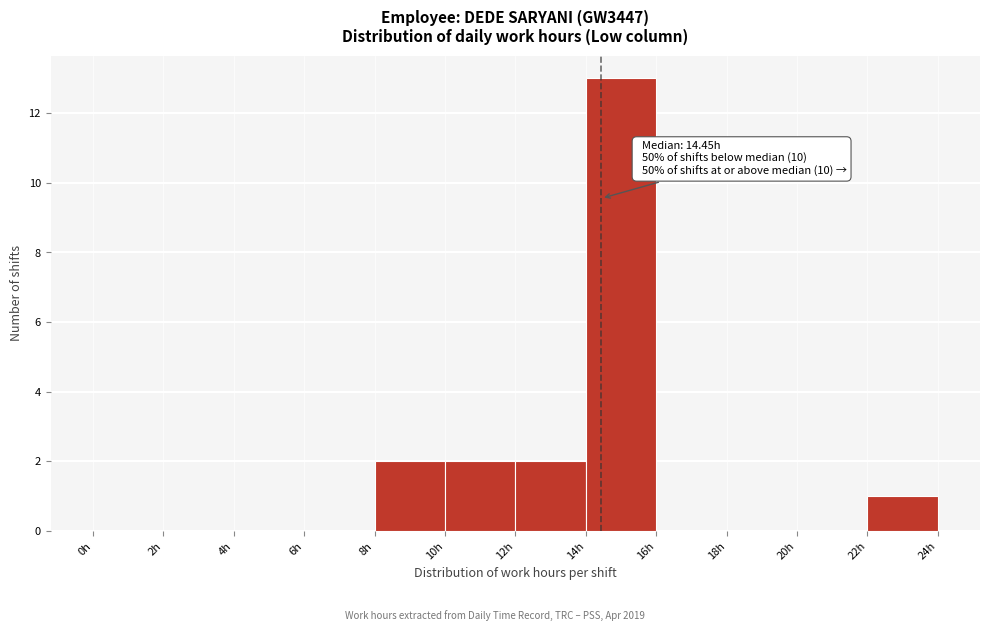

Which range on the x-axis has the tallest bar?

14 to 16